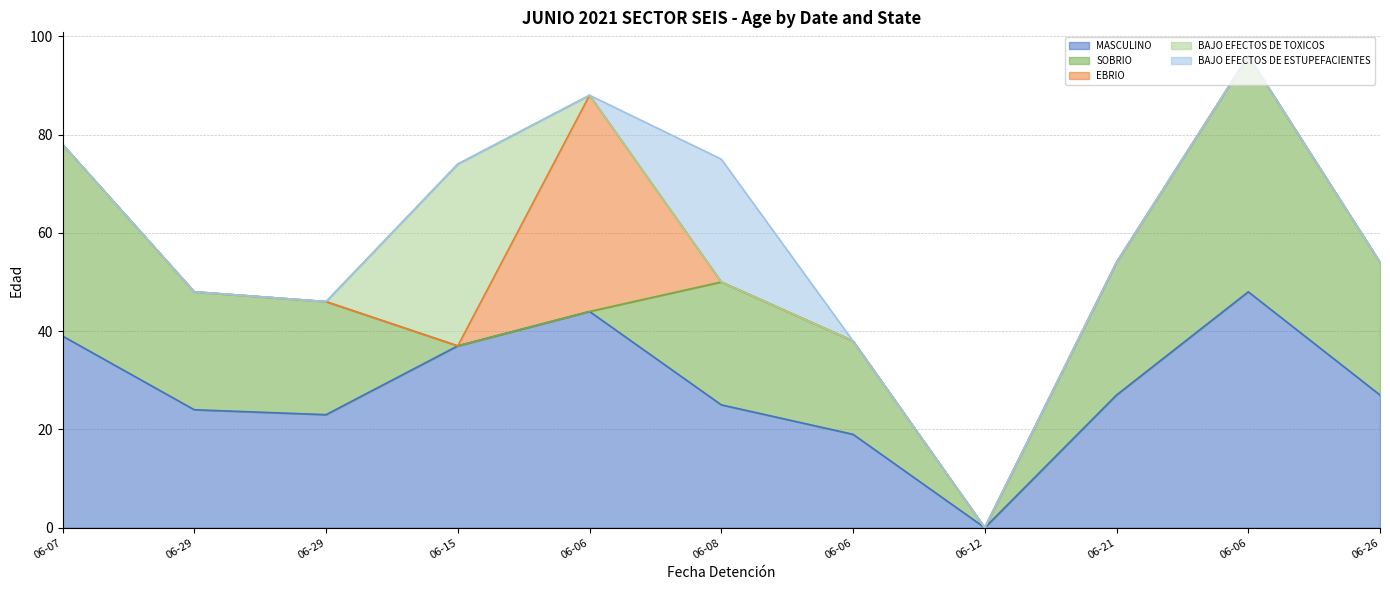

Reading left to right, transcribe all the data shown in this chart.

MASCULINO: 2021-06-07=39	2021-06-29=24	2021-06-29=23	2021-06-15=37	2021-06-06=44	2021-06-08=25	2021-06-06=19	2021-06-12=0	2021-06-21=27	2021-06-06=48	2021-06-26=27
SOBRIO: 2021-06-07=39	2021-06-29=24	2021-06-29=23	2021-06-15=0	2021-06-06=0	2021-06-08=25	2021-06-06=19	2021-06-12=0	2021-06-21=27	2021-06-06=48	2021-06-26=27
EBRIO: 2021-06-07=0	2021-06-29=0	2021-06-29=0	2021-06-15=0	2021-06-06=44	2021-06-08=0	2021-06-06=0	2021-06-12=0	2021-06-21=0	2021-06-06=0	2021-06-26=0
BAJO EFECTOS DE TOXICOS: 2021-06-07=0	2021-06-29=0	2021-06-29=0	2021-06-15=37	2021-06-06=0	2021-06-08=0	2021-06-06=0	2021-06-12=0	2021-06-21=0	2021-06-06=0	2021-06-26=0
BAJO EFECTOS DE ESTUPEFACIENTES: 2021-06-07=0	2021-06-29=0	2021-06-29=0	2021-06-15=0	2021-06-06=0	2021-06-08=25	2021-06-06=0	2021-06-12=0	2021-06-21=0	2021-06-06=0	2021-06-26=0